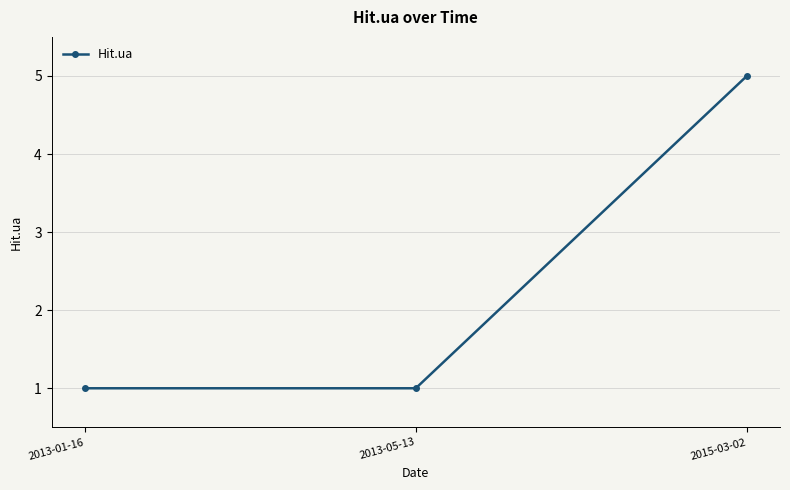

How many series are shown in this chart?

1